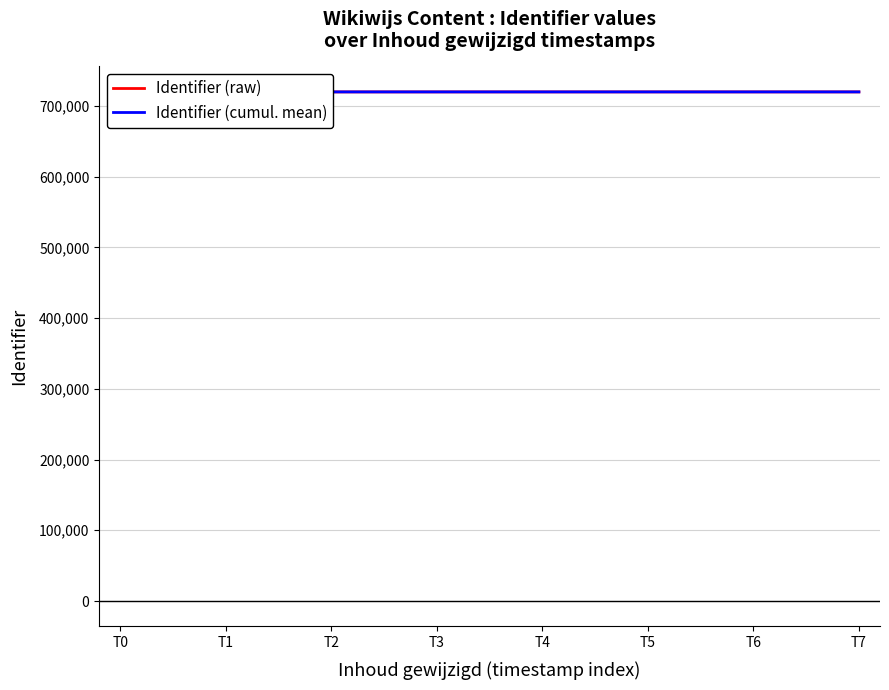

The Identifier (raw) series shows 208110.7 at T0. True or false?

False